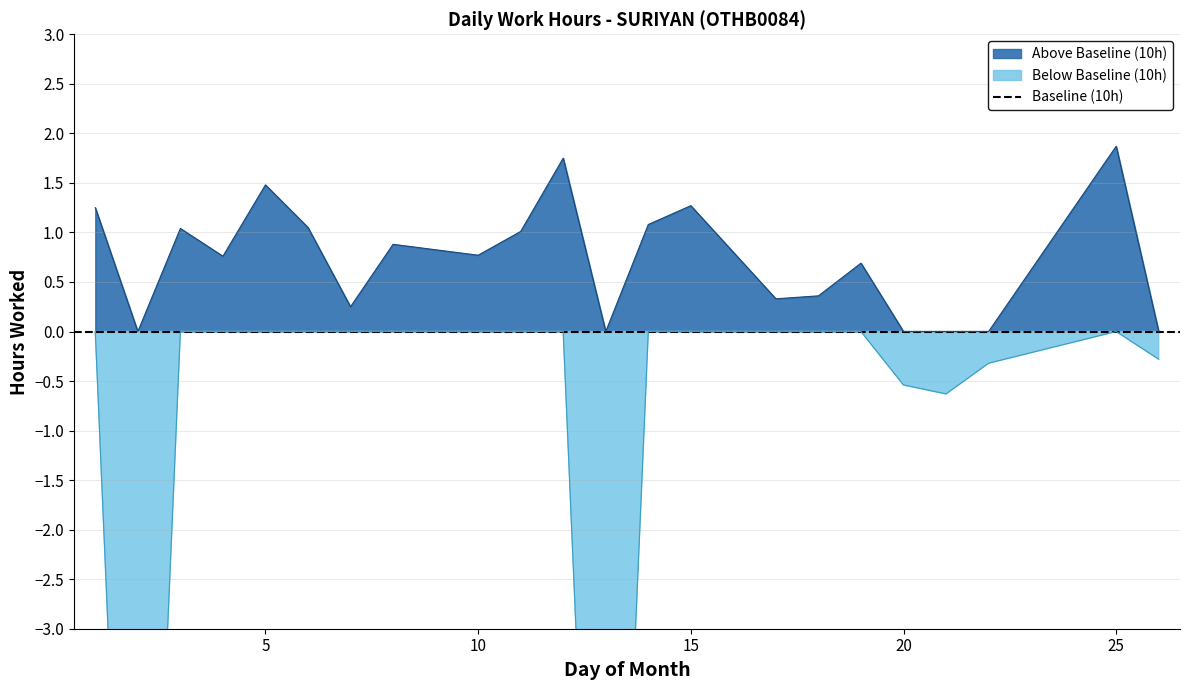

At which label does Under Time reach its minimum?

1